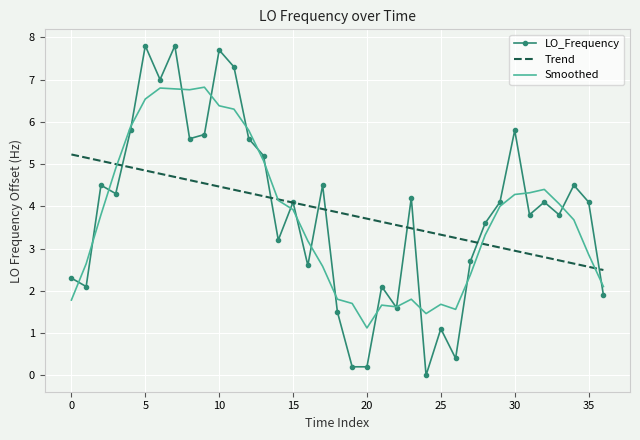

What is the sum of all Smoothed values?

139.9